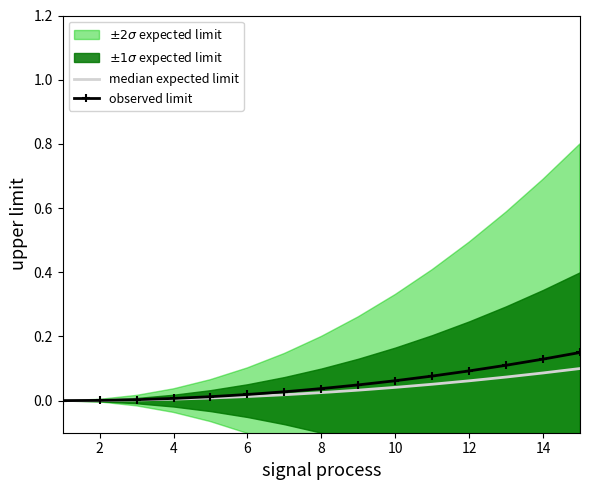

What is the sum of the median expected limit values at 11 and 8?

0.1